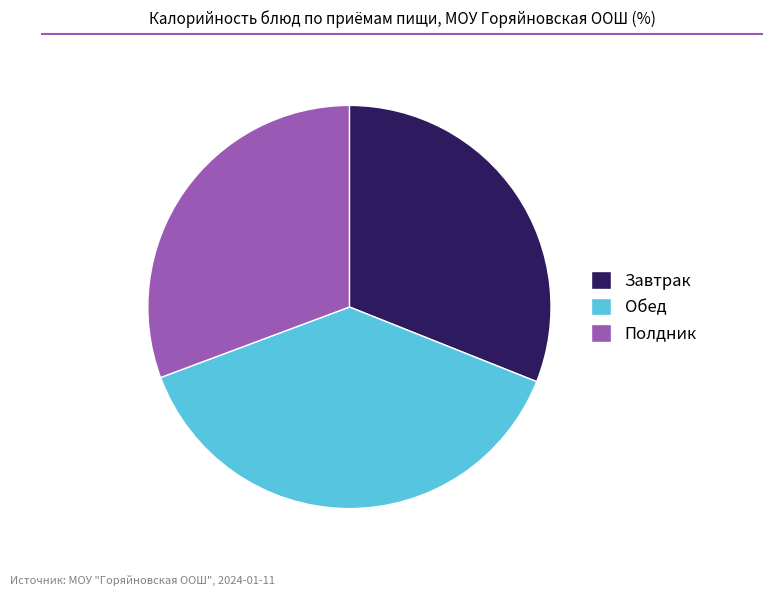

The Завтрак slice represents 31% of the pie. True or false?

True